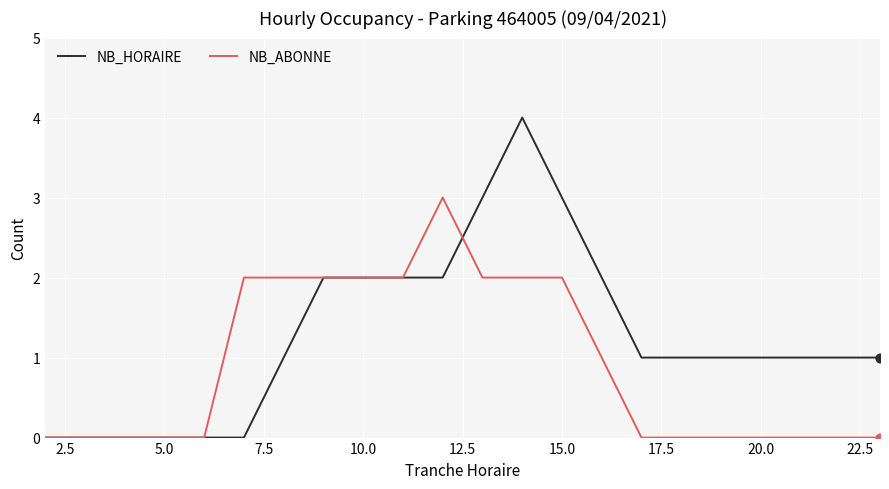

Which series has the widest spread of values?

NB_HORAIRE